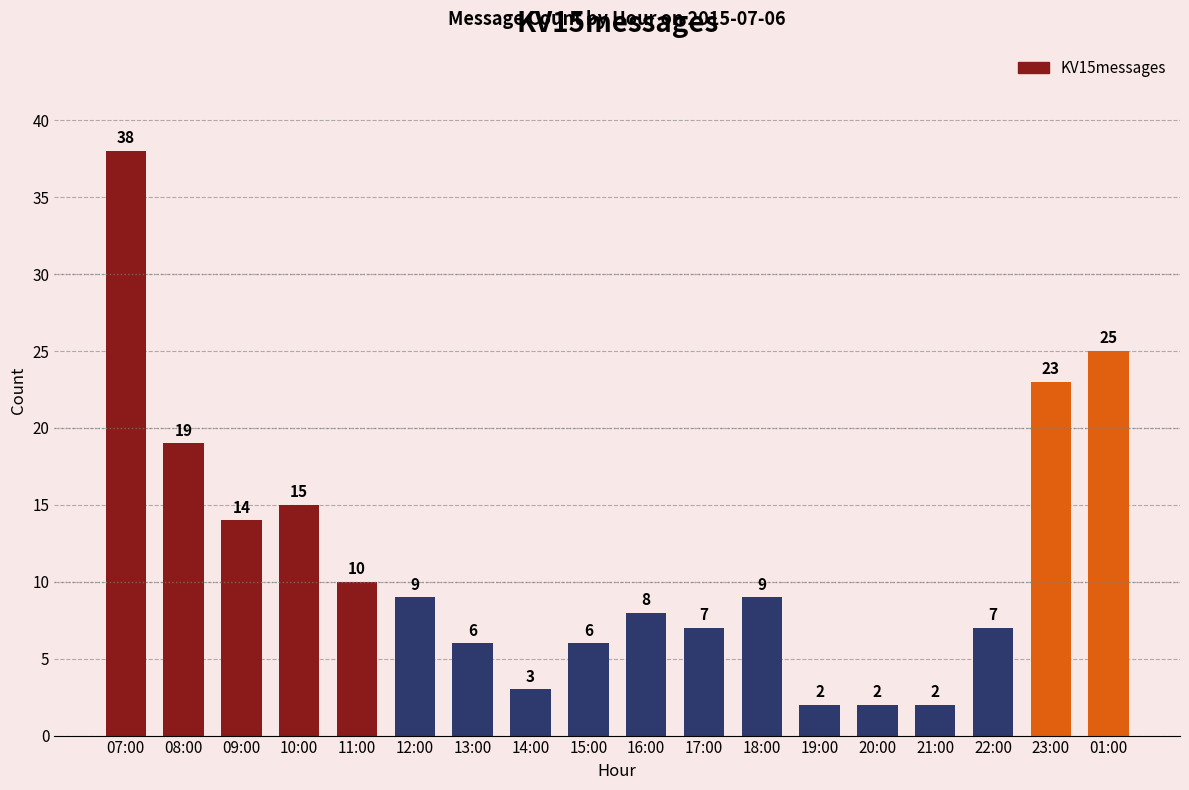

Reading right to left, transcribe all the data shown in this chart.

25	23	7	2	2	2	9	7	8	6	3	6	9	10	15	14	19	38